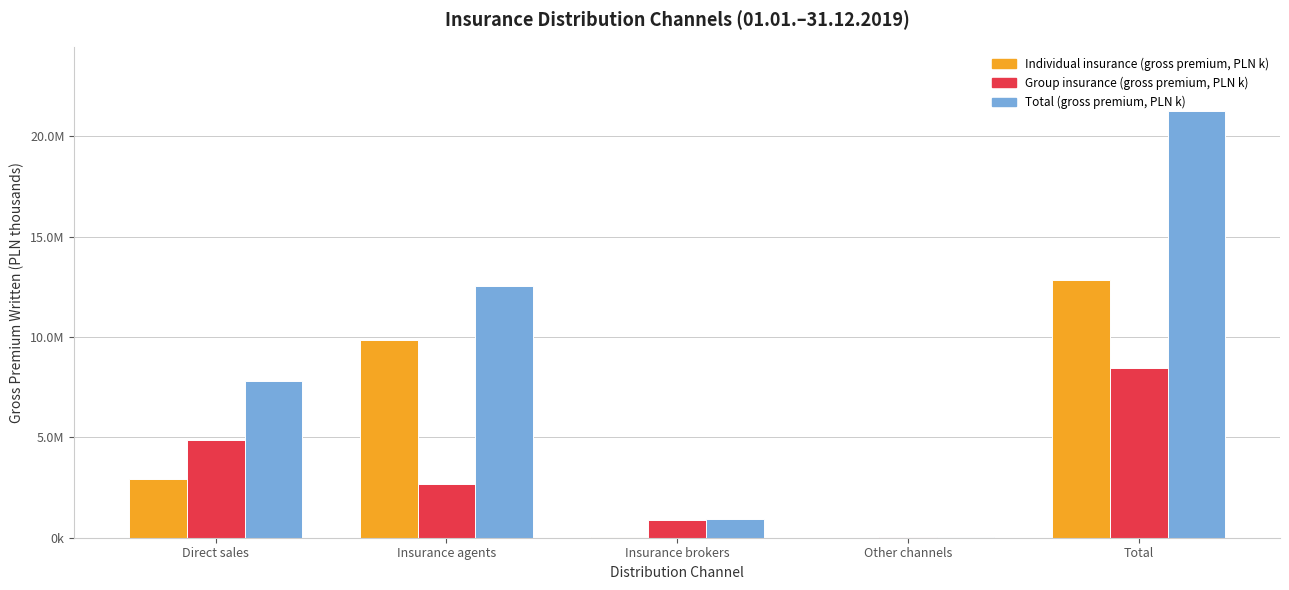

What is the difference between the maximum and minimum values in the Total (gross premium, PLN k) series?

21257057.6